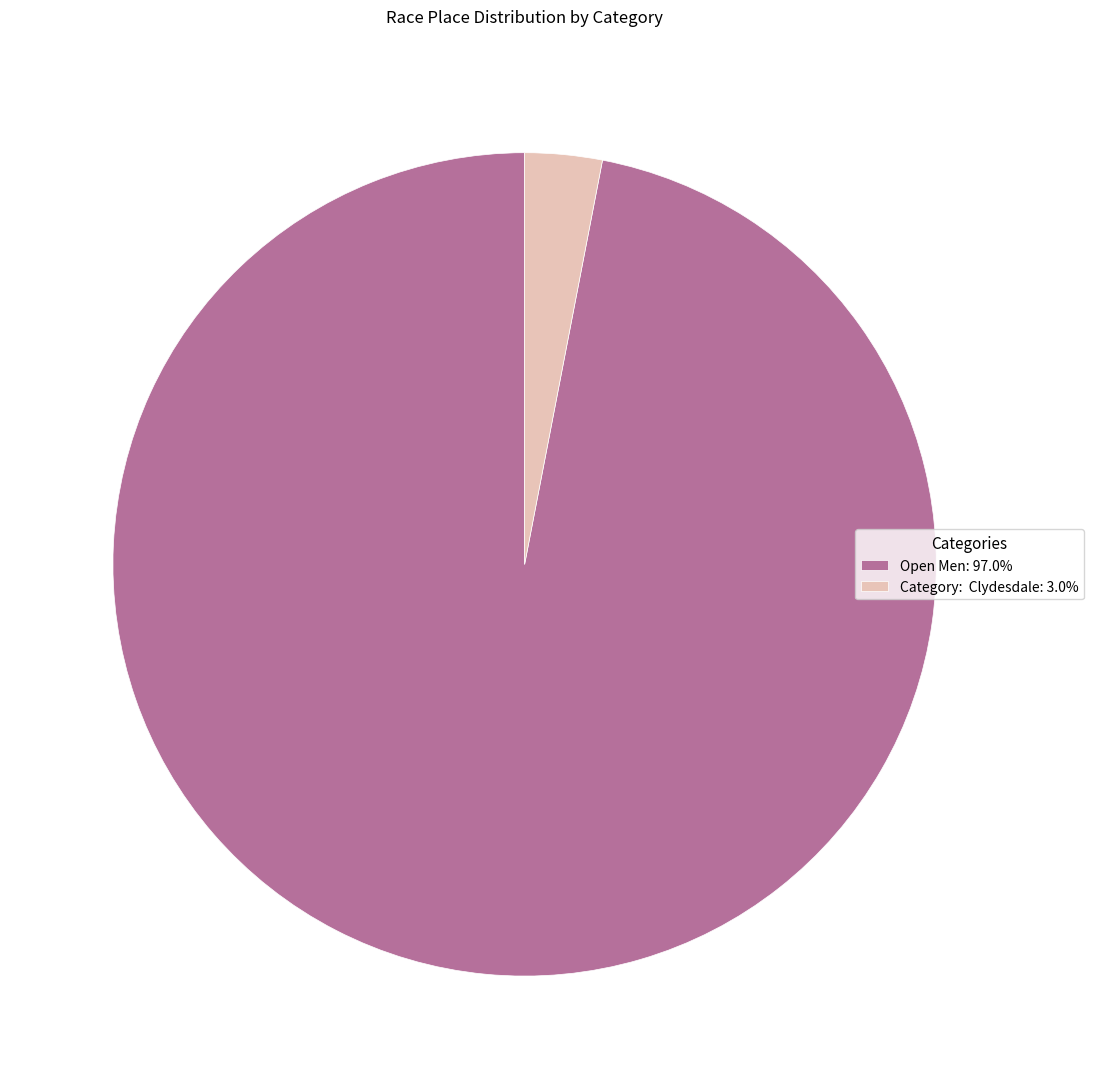

Count the number of slices in the pie.

2